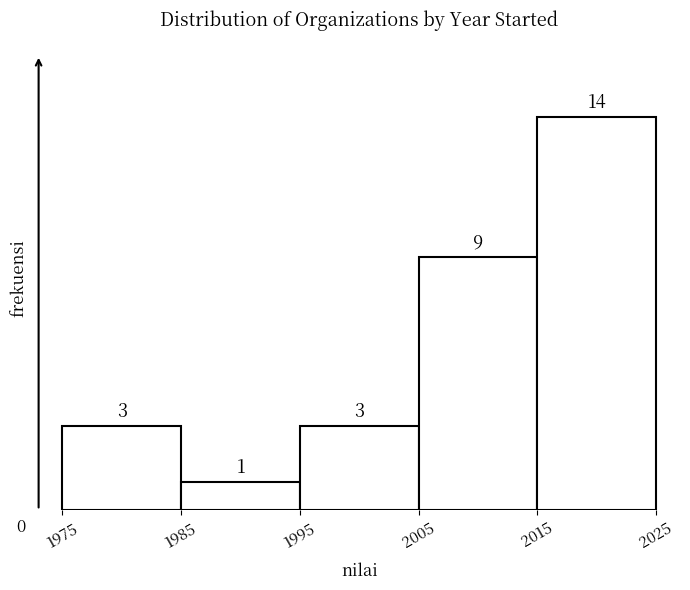

Reading left to right, list every bar in this chart as the range it spans on the x-axis followed by its height.

1975 to 1985: 3
1985 to 1995: 1
1995 to 2005: 3
2005 to 2015: 9
2015 to 2025: 14